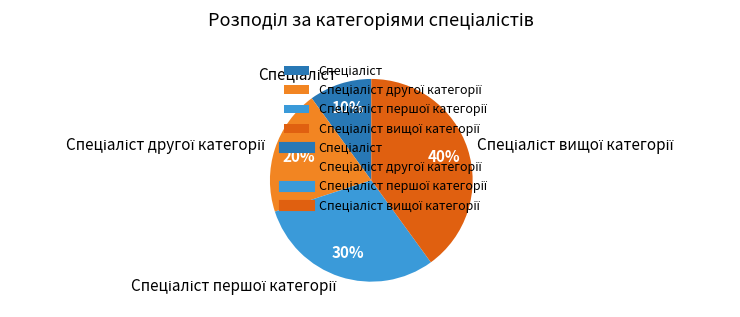

To the nearest percent, what is the average slice percentage?

25%